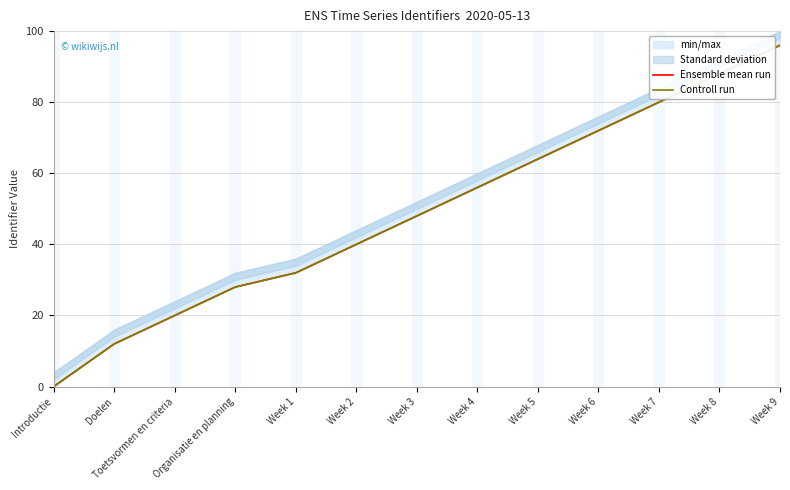

Reading right to left, list all the values displayed in this chart.

Ensemble mean run: 96.0	88.0	80.0	72.0	64.0	56.0	48.0	40.0	32.0	28.0	20.0	12.0	0.0
Controll run: 96.0	88.0	80.0	72.0	64.0	56.0	48.0	40.0	32.0	28.0	20.0	12.0	0.0